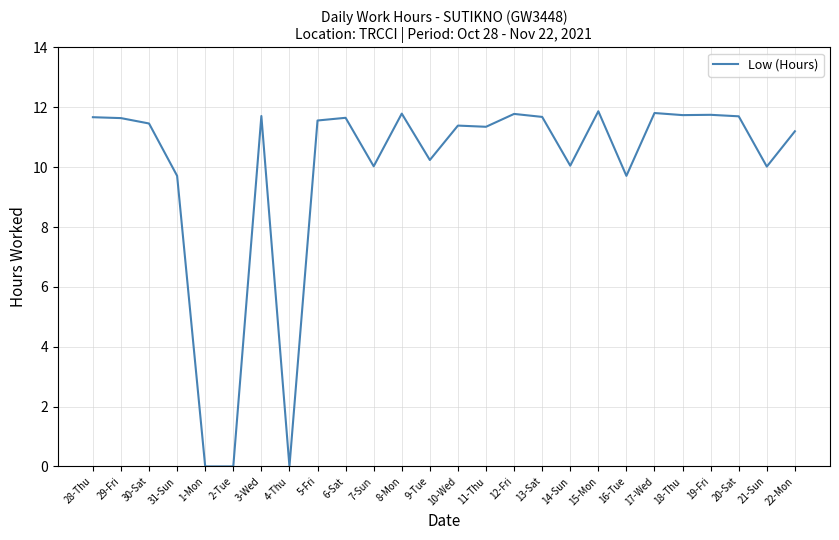

What is the difference between the maximum and minimum values?

11.9